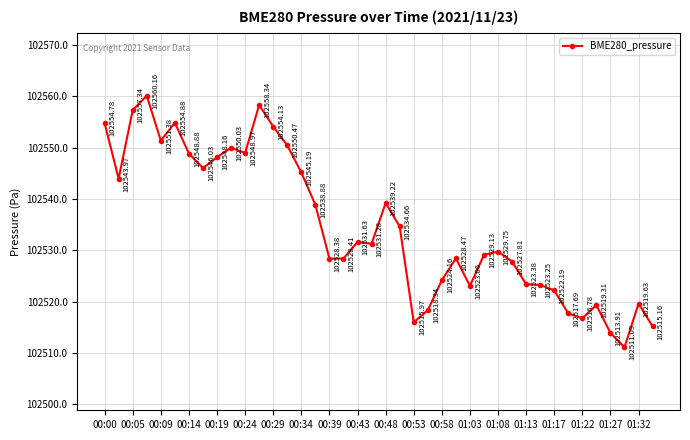

How many interior local peaks (higher than both neighbors) does the data have?

10